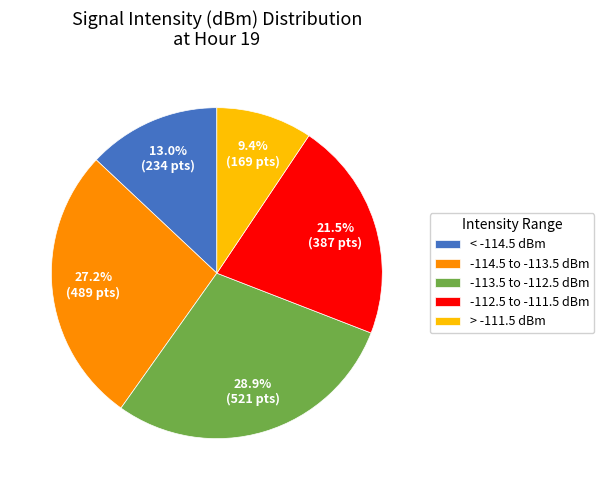

What is the smallest slice in the pie chart?

> -111.5 dBm